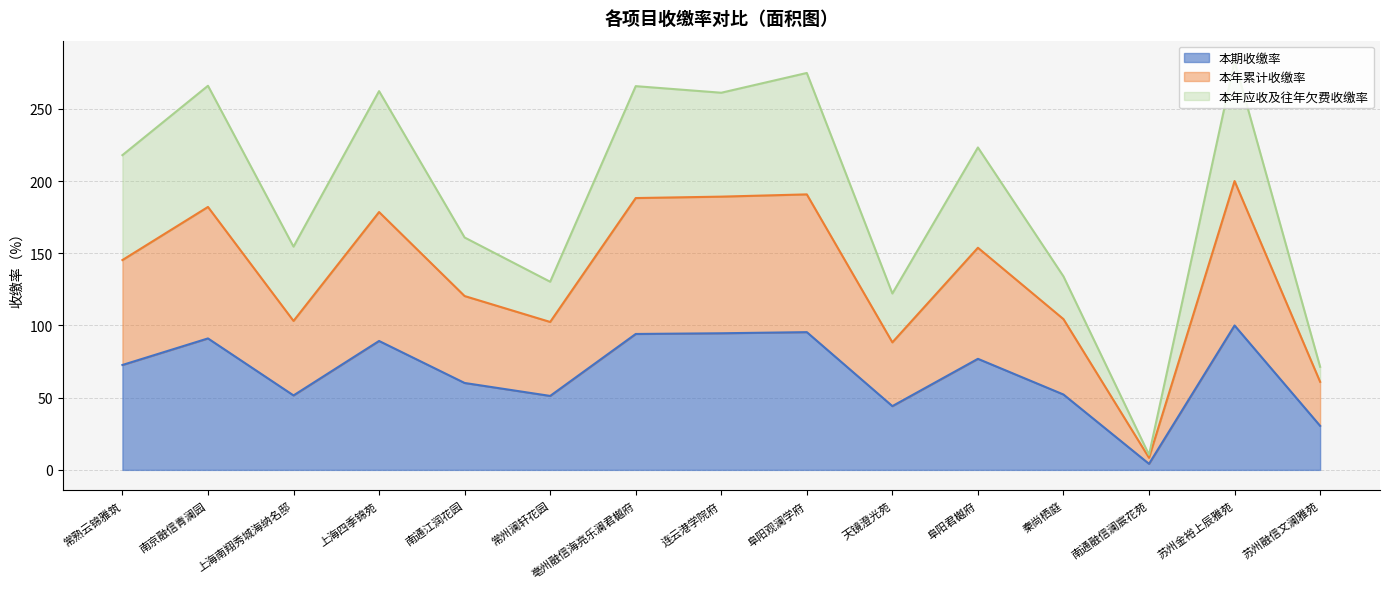

Between 秦尚栖庭 and 阜阳君樾府, which is larger?

阜阳君樾府